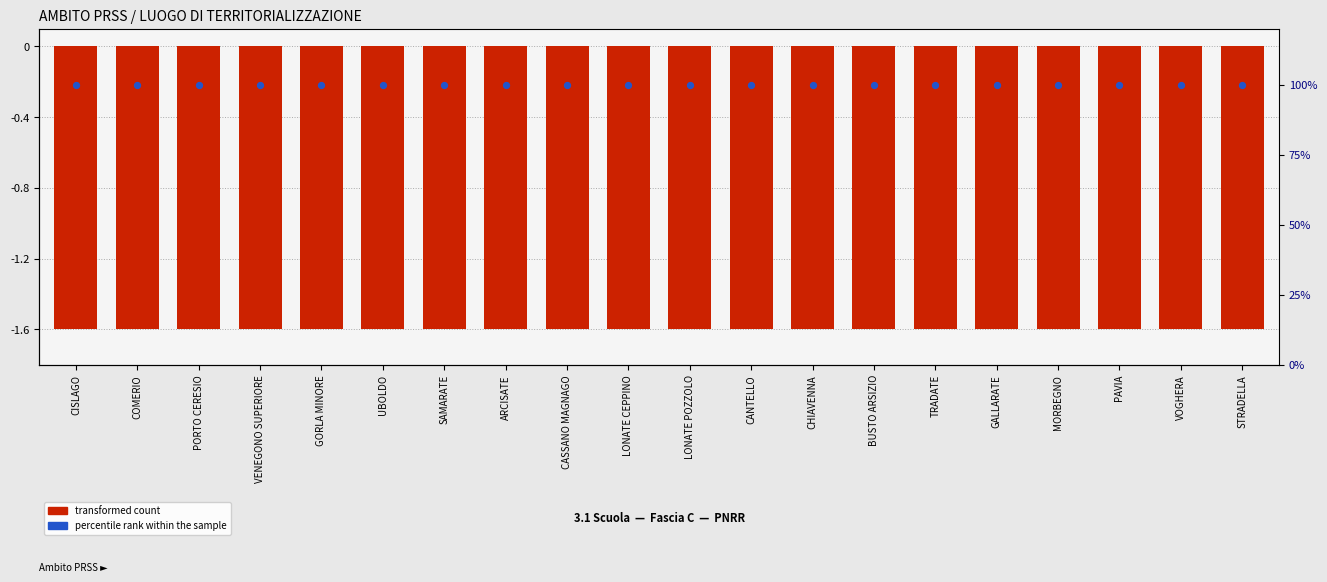

Which series has the widest spread of Y values?

transformed count